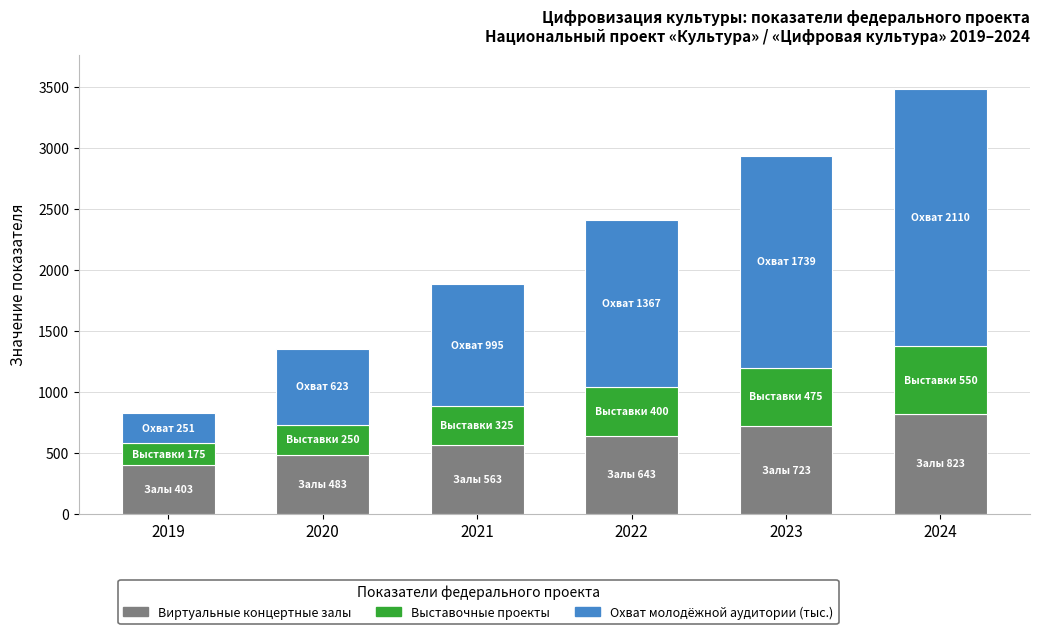

At which label does Виртуальные концертные залы reach its peak?

2024